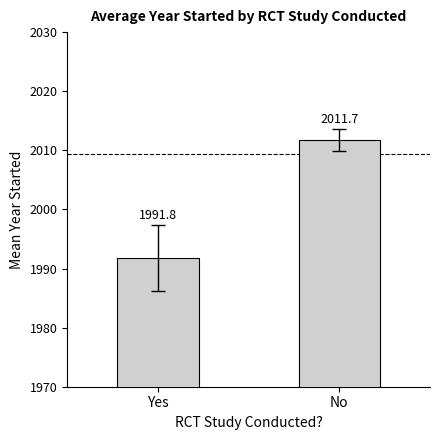

What is the change in value from Yes to No?

+19.9